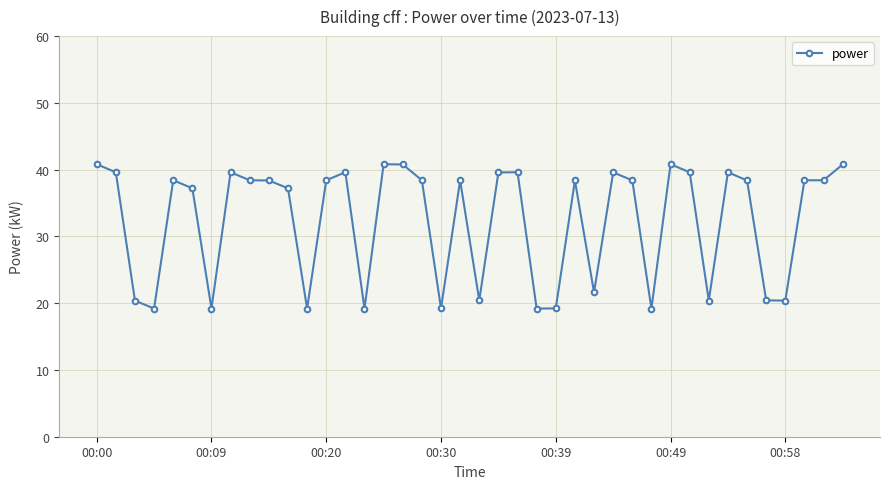

What is the maximum value shown in the chart?

40.8